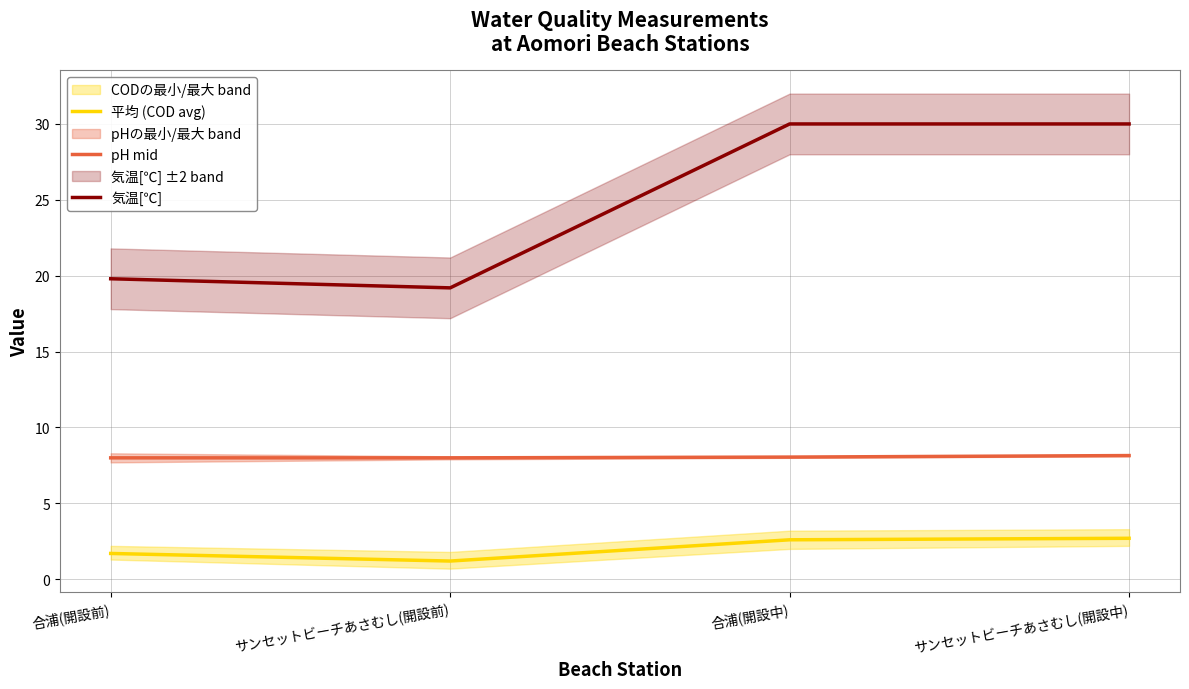

True or false: pH mid and 気温[℃] cross at least once.

False